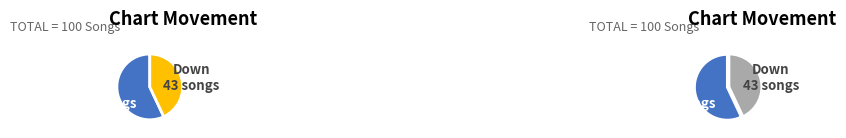

Which has a higher value, down or up?

up